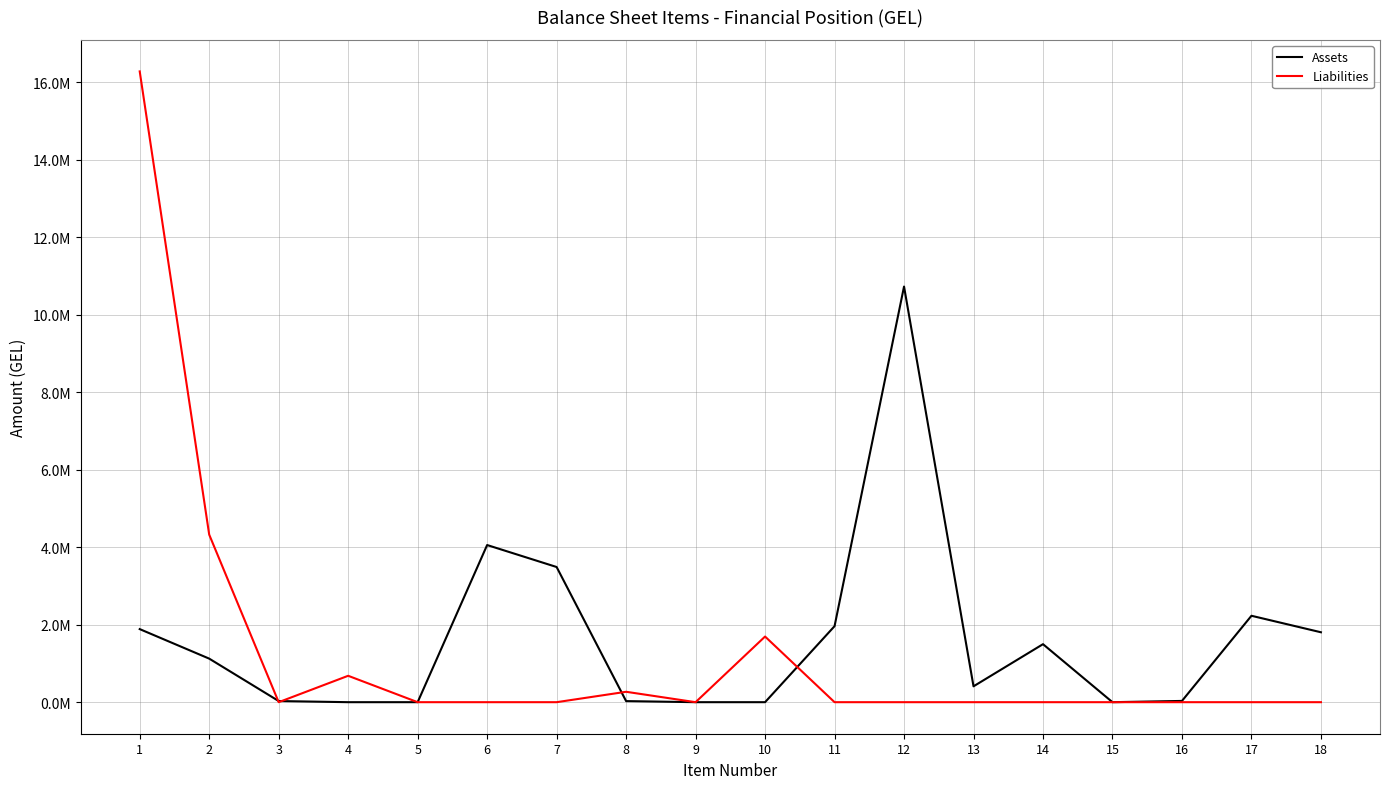

Between 4 and 11, which series saw the biggest shift?

Assets